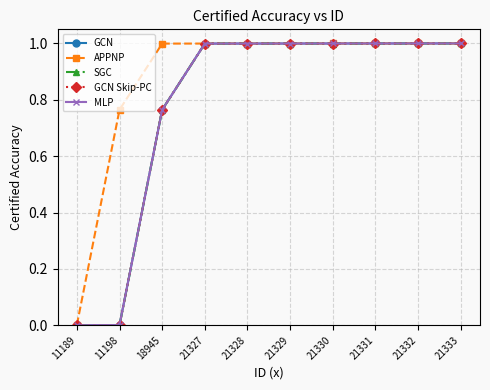

List the labels in order of GCN Skip-PC value, smallest first.

11189, 11198, 18945, 21327, 21328, 21329, 21330, 21331, 21332, 21333